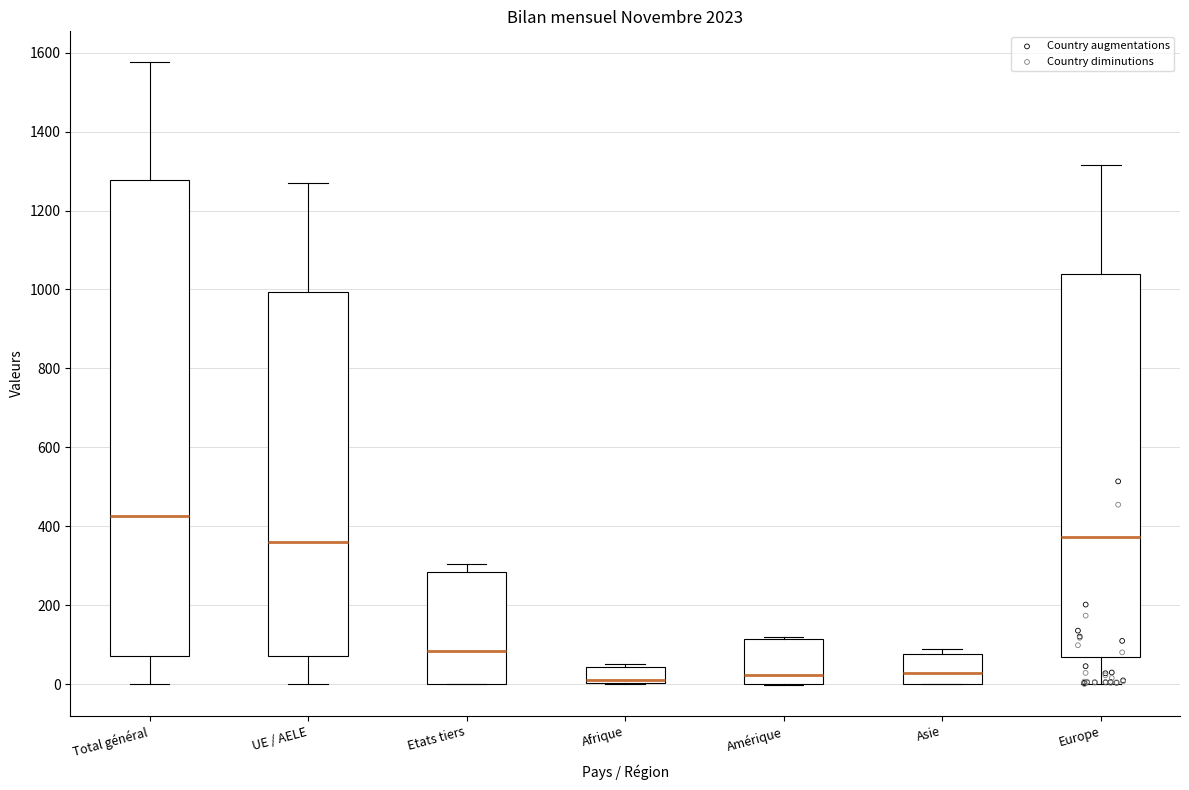

Reading left to right, transcribe this box plot: for each box, give where its median line is, the range the box spans, and where its two whiskers end, as read against the y-axis. The values are not printed on the chart, so give them approximately, as read against the axis.

Total général: median 420, box 80 to 1280, whiskers 0 to 1580
UE / AELE: median 360, box 80 to 1000, whiskers 0 to 1260
Etats tiers: median 80, box 0 to 280, whiskers 0 to 300
Afrique: median 20, box 0 to 40, whiskers 0 to 60
Amérique: median 20, box 0 to 120, whiskers 0 to 120
Asie: median 20, box 0 to 80, whiskers 0 to 80 (just above the box's upper edge)
Europe: median 380, box 80 to 1040, whiskers 0 to 1320